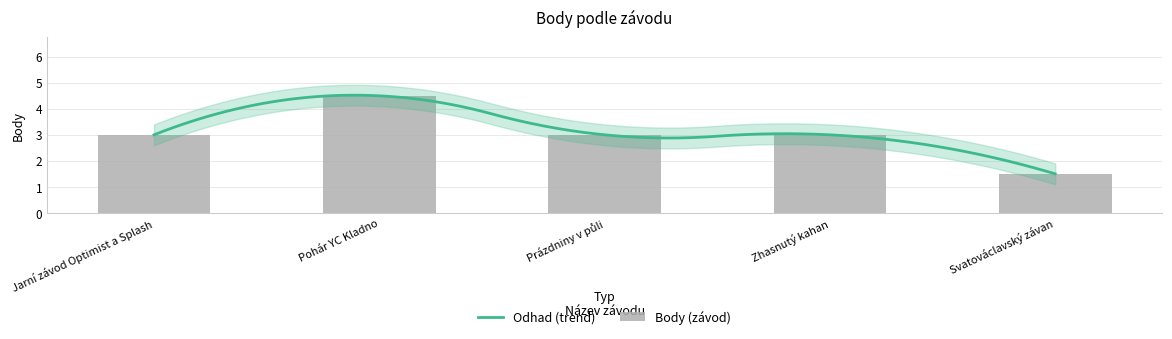

Reading left to right, list all the values displayed in this chart.

3.0	4.5	3.0	3.0	1.5